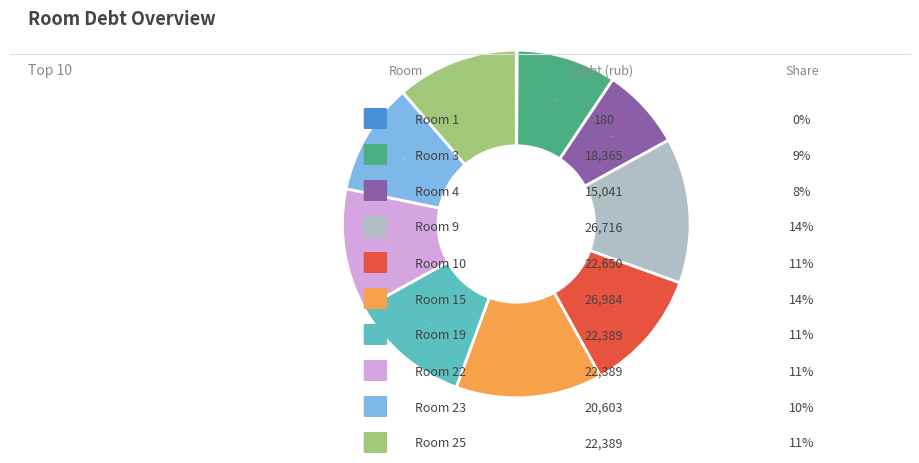

To the nearest percent, what is the difference between the largest and smallest slice percentages?

14%